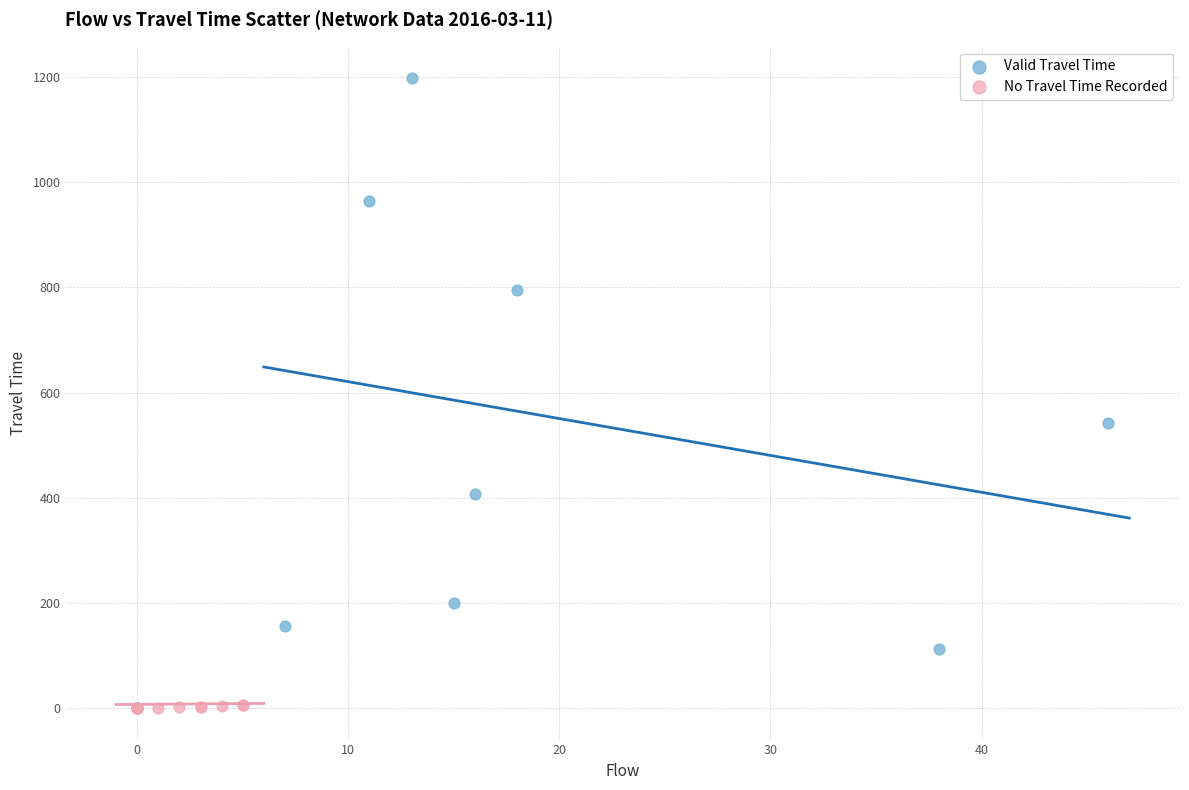

Which series contains the highest Y value?

Valid Travel Time